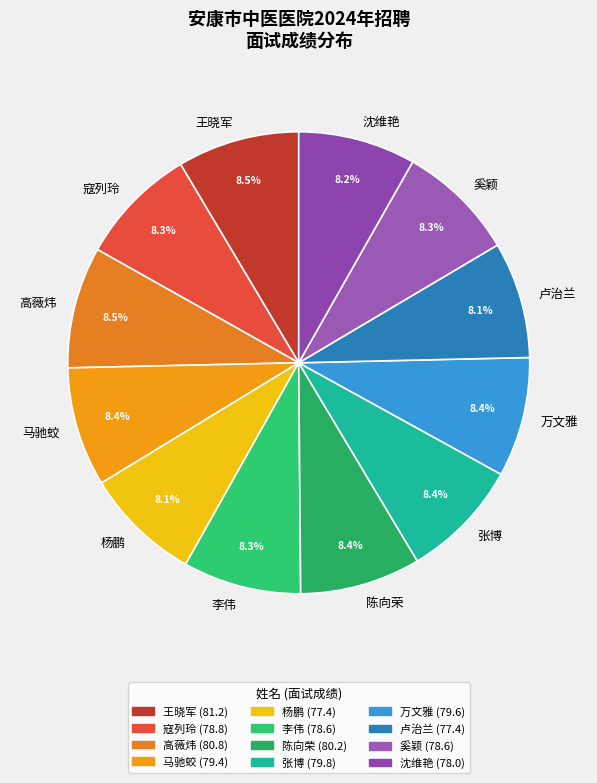

Is it true that 沈维艳 is 1% of the pie?

False